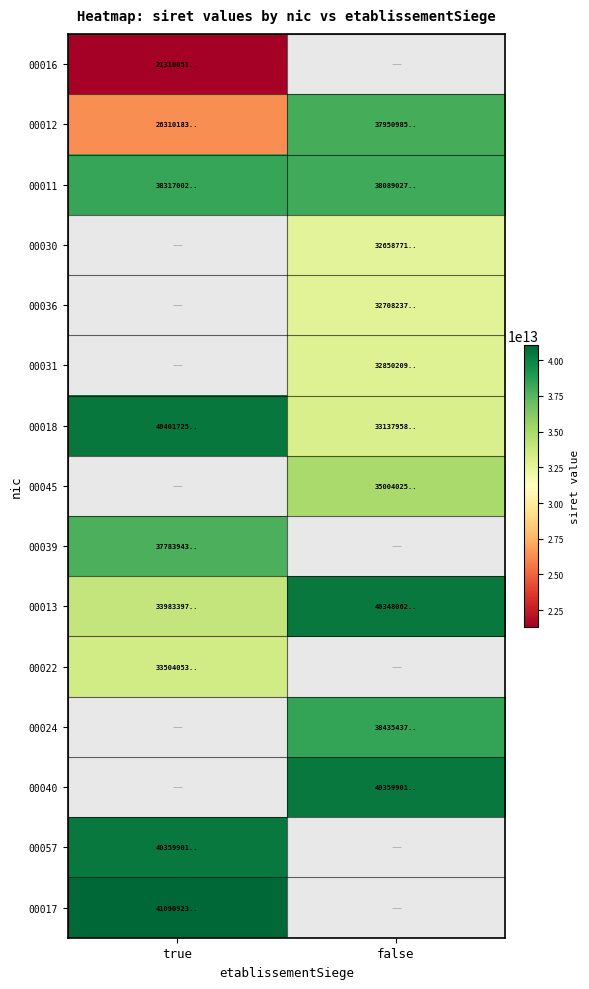

The value of 00018 at true is 40401725300018.0. True or false?

True